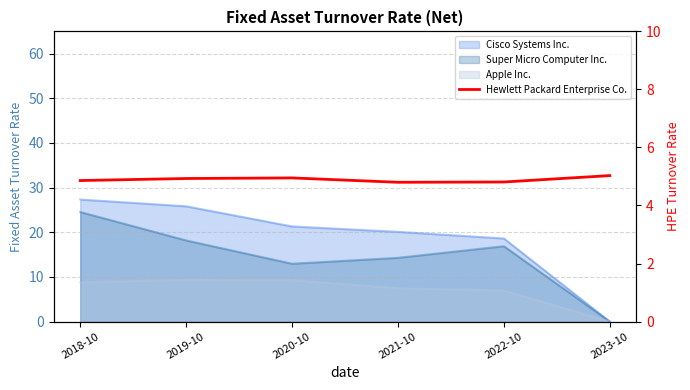

Approximately how many times larger is the value at 2020-10 compared to 2018-10?

1.0